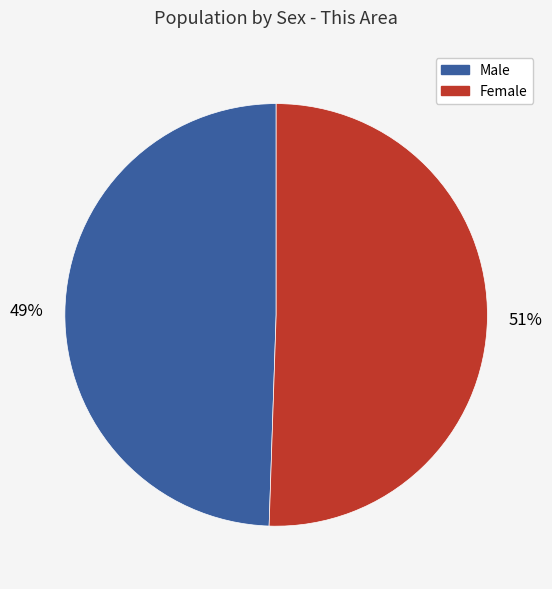

Which category has the smallest portion of the pie?

Male